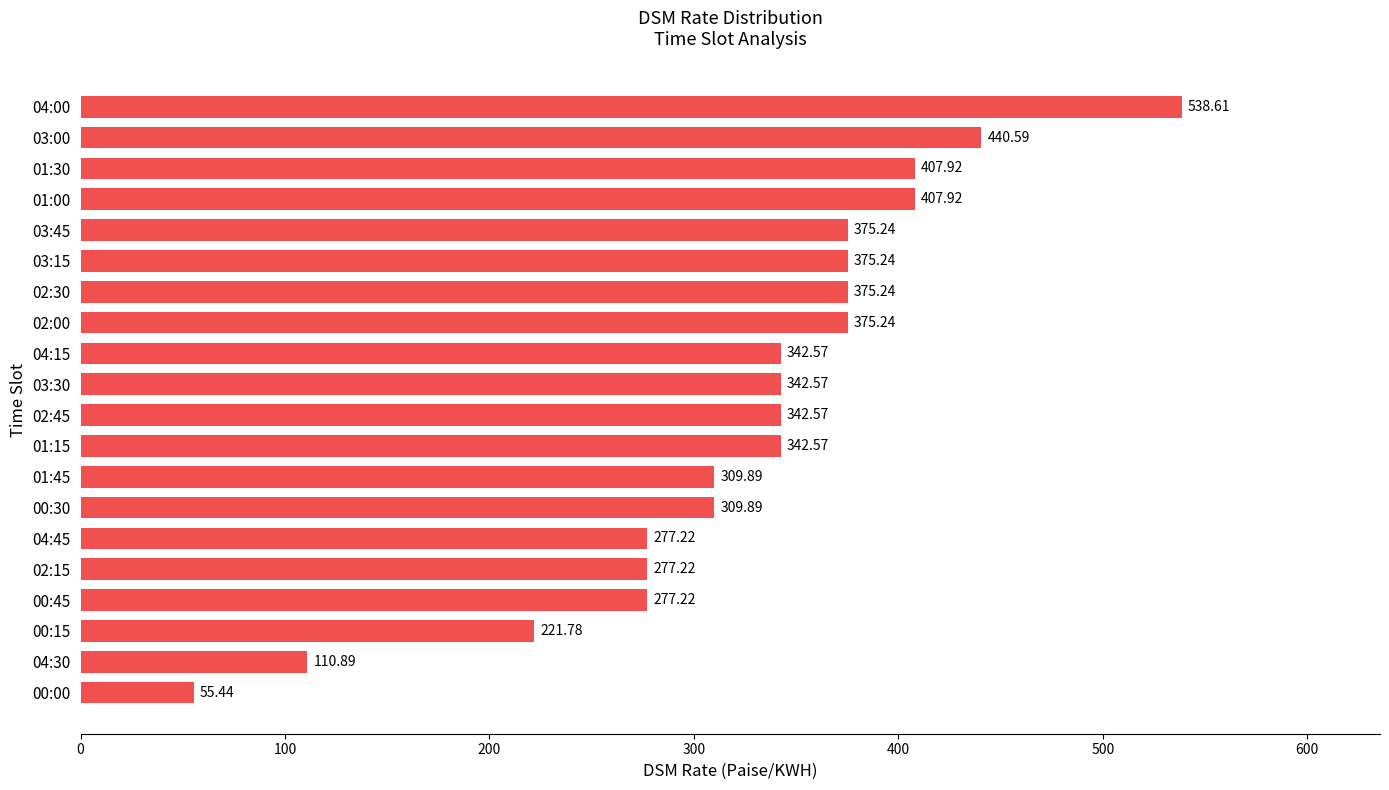

What is the difference between the second highest and second lowest values?

329.7